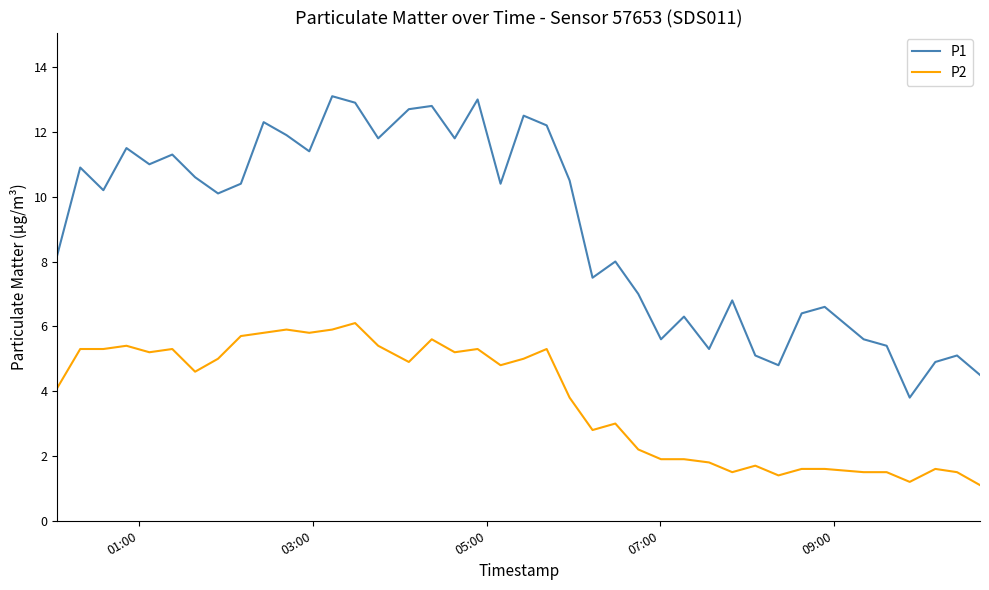

True or false: P1 and P2 intersect in this chart.

False